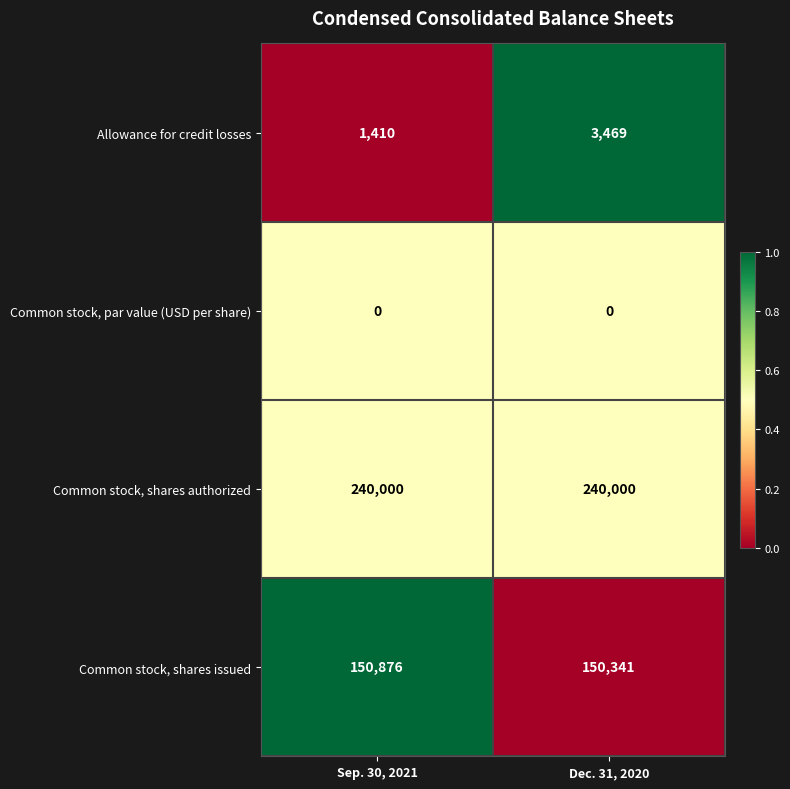

The value of Common stock, shares authorized at Dec. 31, 2020 is 167853. True or false?

False